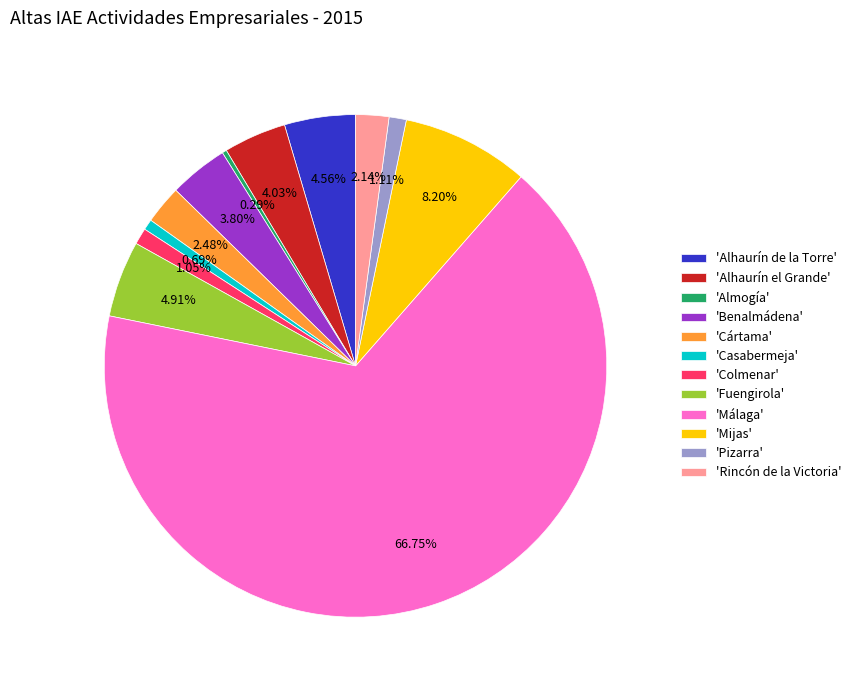

Between 'Málaga' and 'Casabermeja', which is larger?

'Málaga'